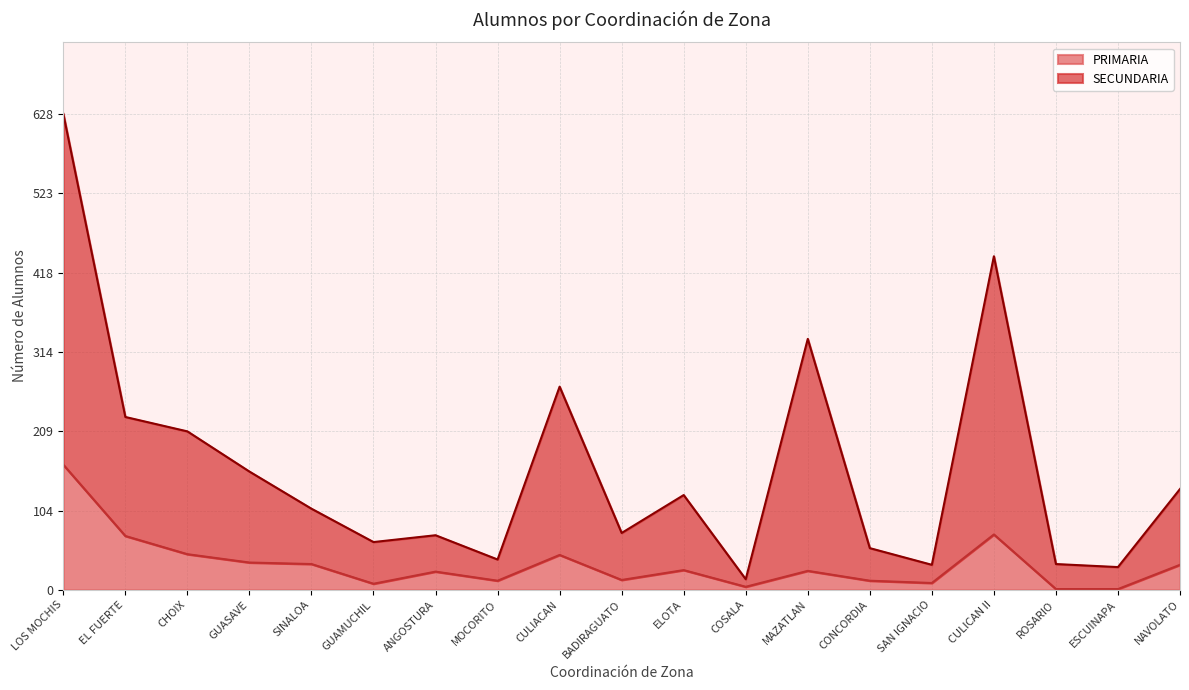

At which label is PRIMARIA closest to 83?

CULICAN II